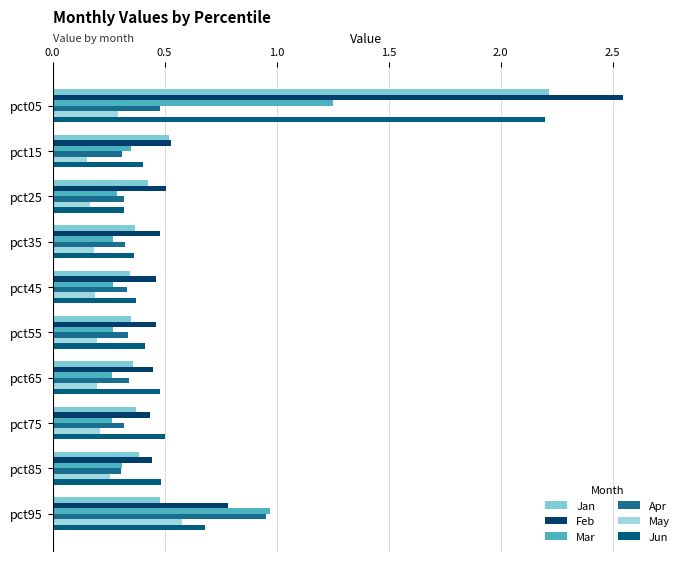

Count the number of data series in this chart.

6